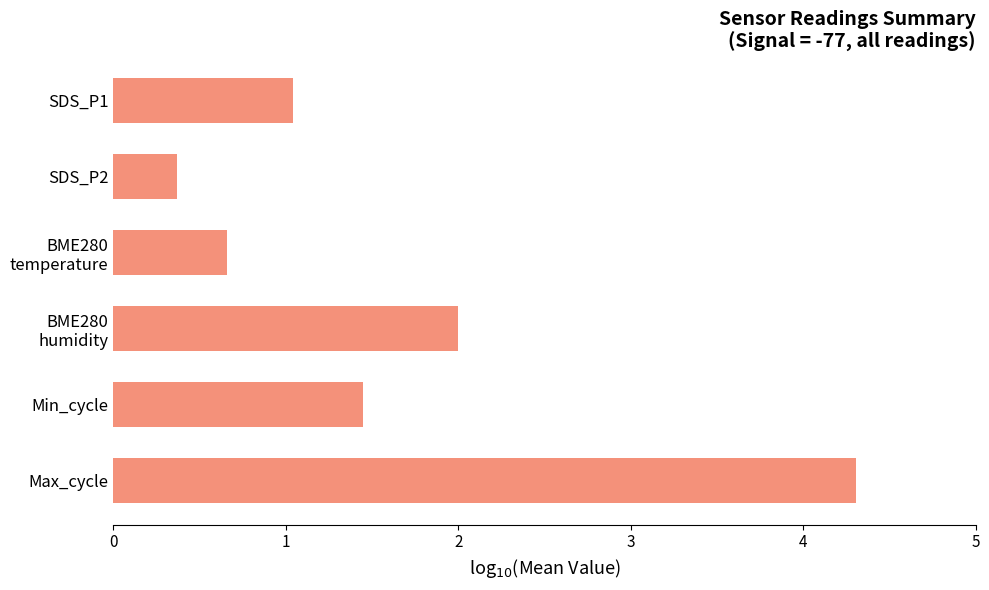

The chart shows a value of 0.1 at SDS_P2. True or false?

False